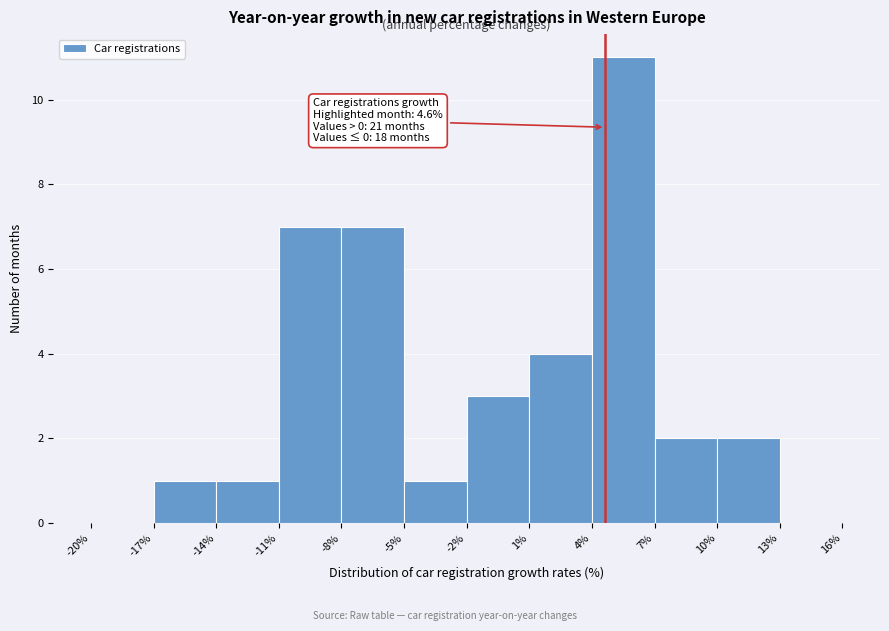

Over which range of the x-axis is the bar tallest?

4% to 7%